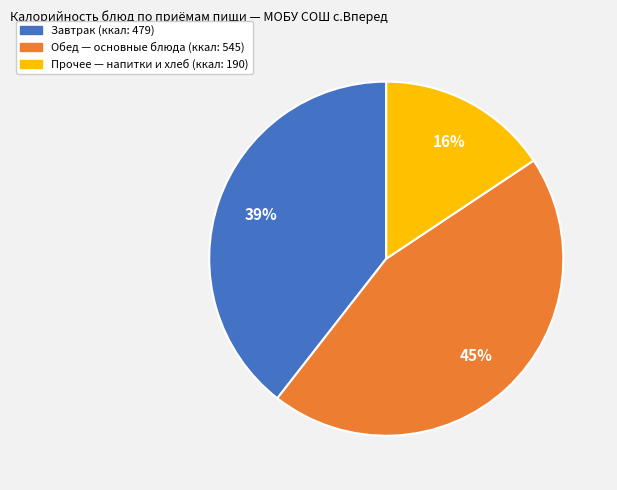

To the nearest percent, what is the difference between the largest and smallest slice percentages?

29%